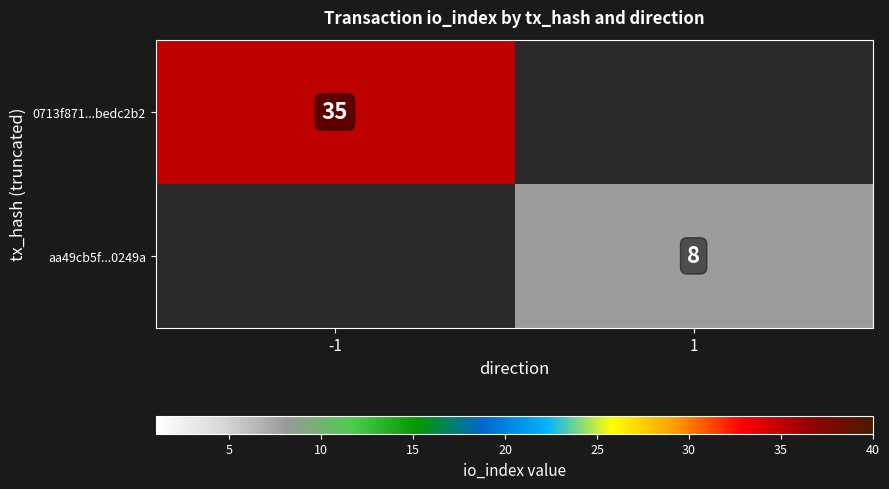

How many distinct data groups are displayed?

2